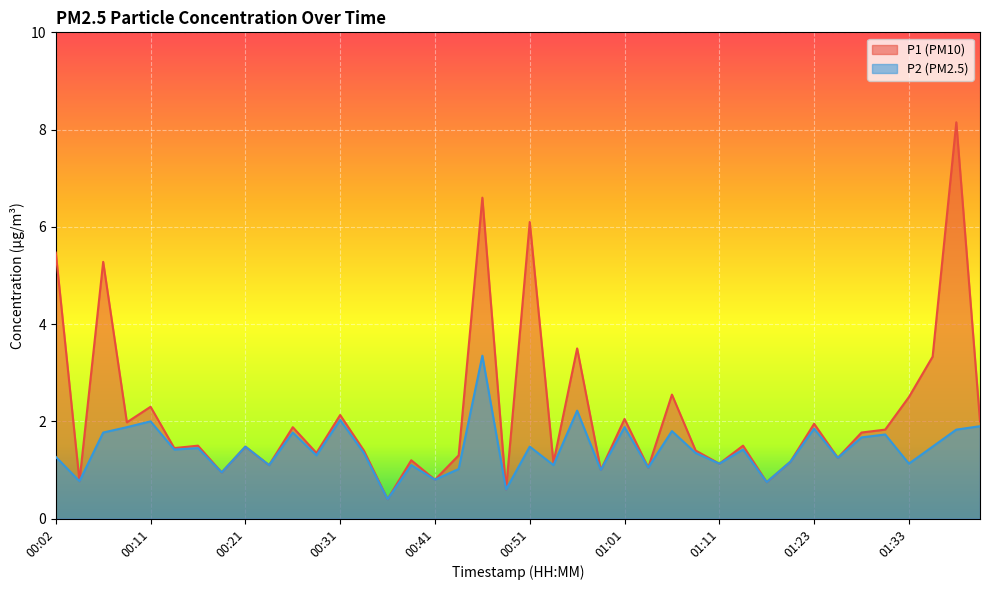

Is it true that P1 equals 9.6 at 00:51?

False